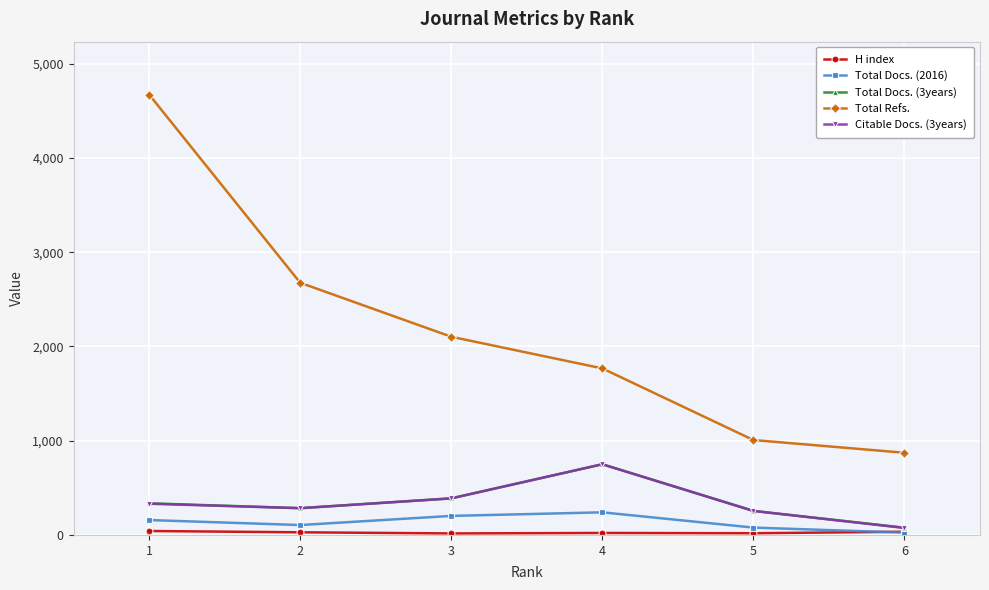

The value of Citable Docs. (3years) at 1 is 331. True or false?

True